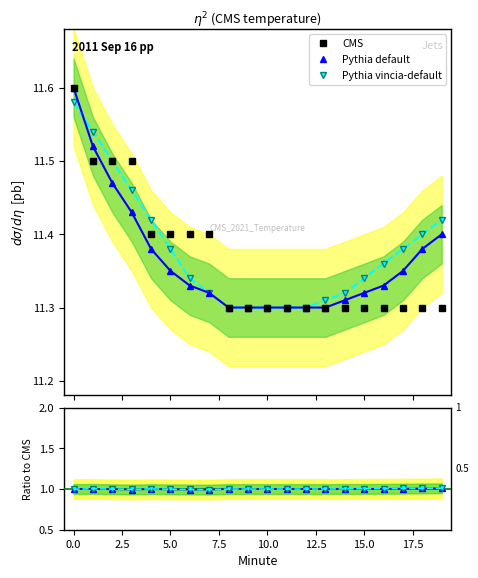

Is this an area chart (filled region under the line)?

No